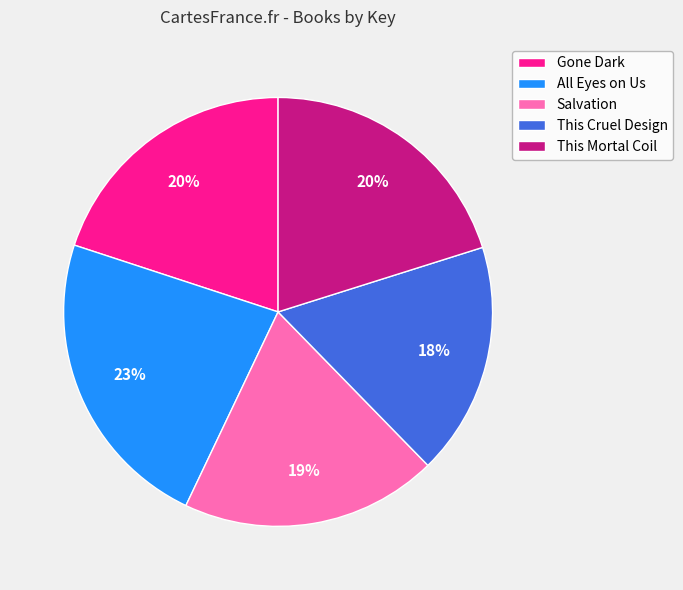

To the nearest percent, what portion does This Cruel Design represent?

18%